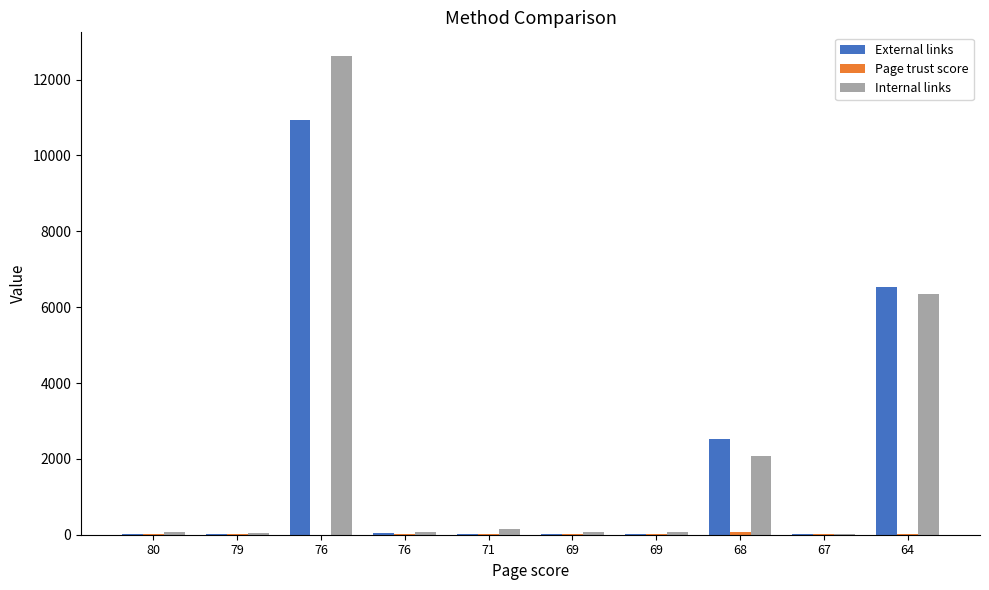

The Page trust score series shows 20 at 79. True or false?

True